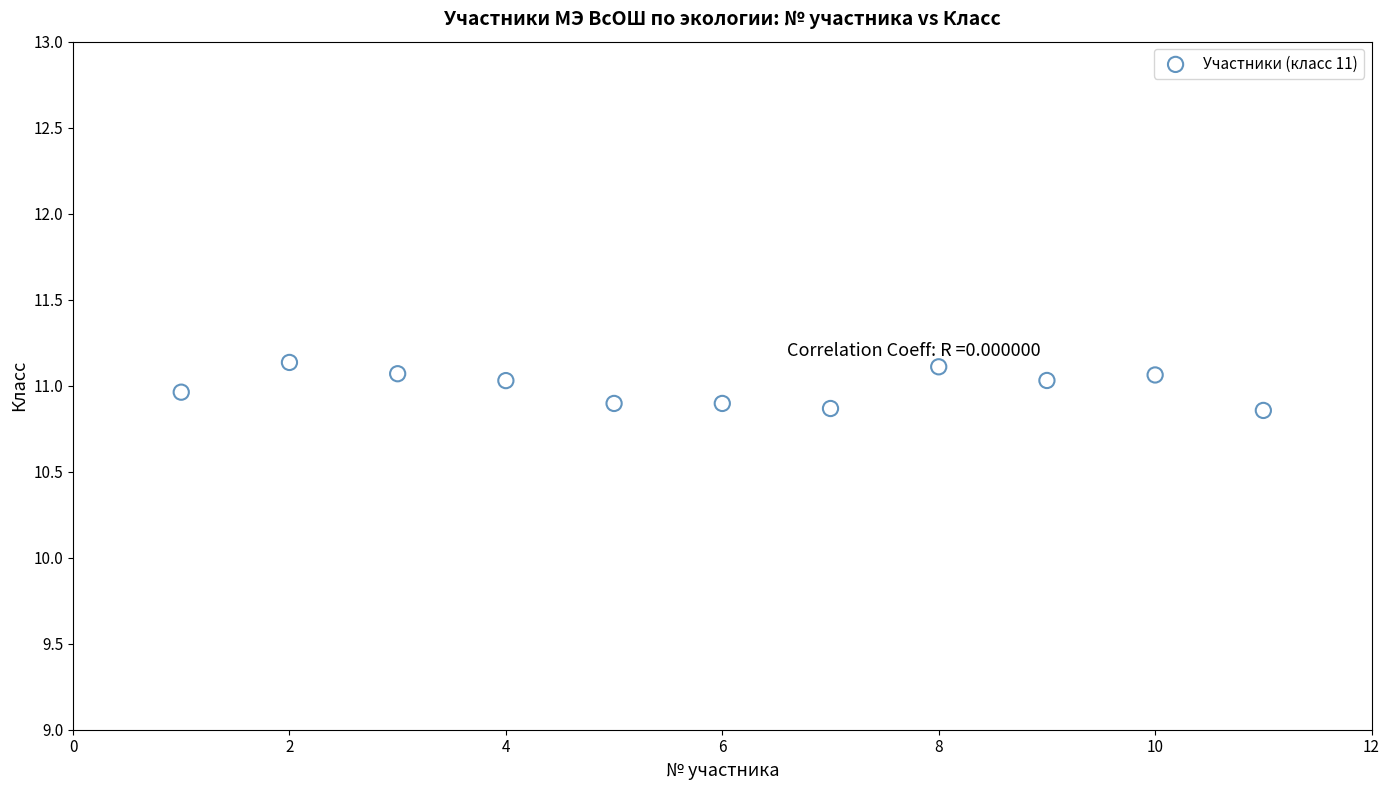

What is the average X value?

6.0